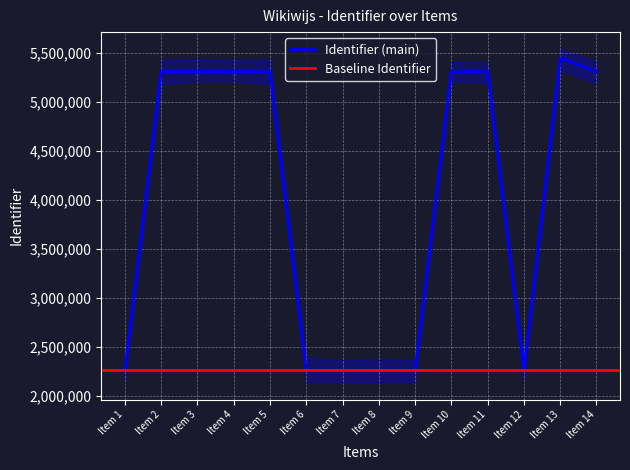

True or false: Identifier_lower and Identifier cross at least once.

False